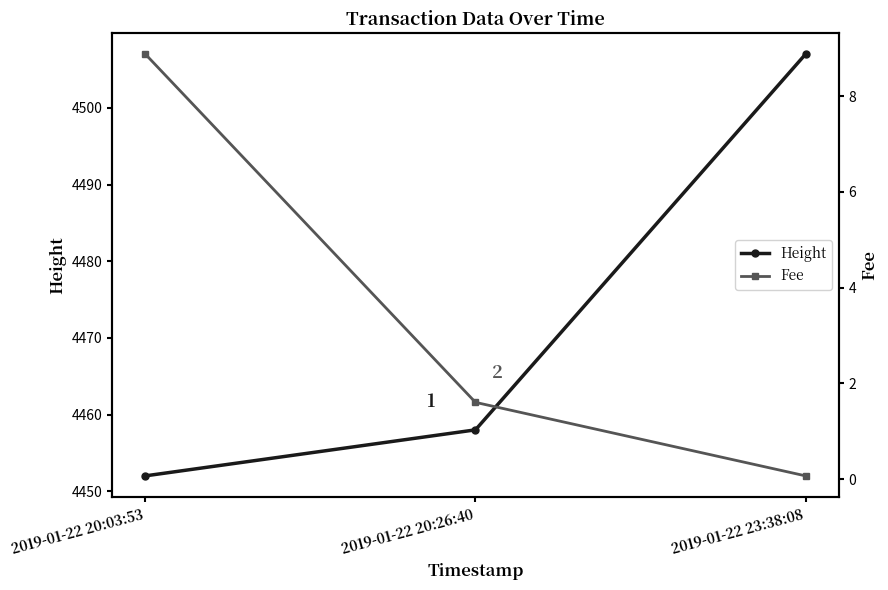

Reading left to right, extract all data points from this chart.

Height: 2019-01-22 20:03:53=4452.0	2019-01-22 20:26:40=4458.0	2019-01-22 23:38:08=4507.0
Fee: 2019-01-22 20:03:53=8.9	2019-01-22 20:26:40=1.6	2019-01-22 23:38:08=0.1